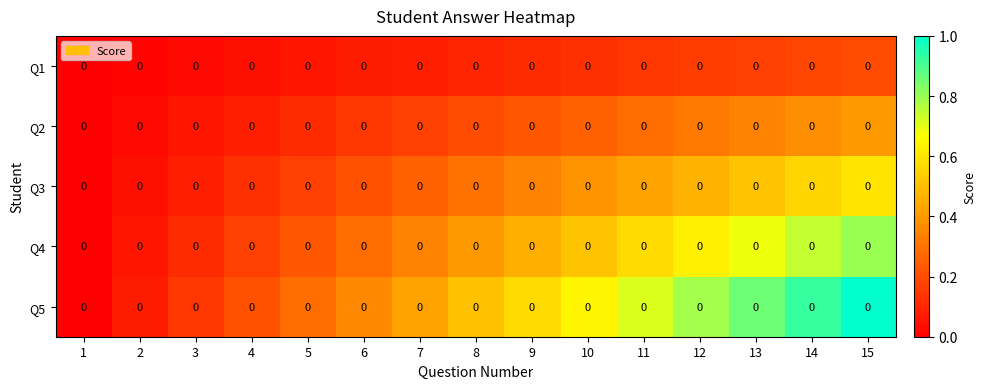

Which series has the widest spread of values?

Q5